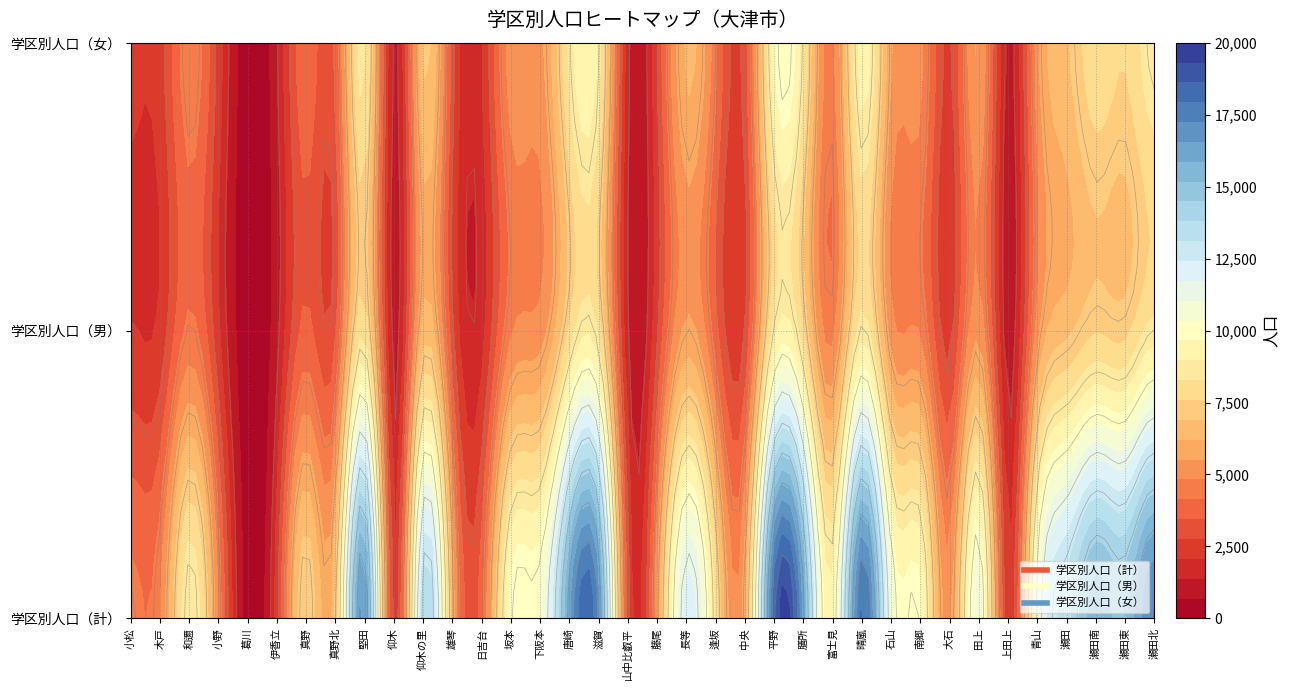

Where does the 学区別人口（女） series first go above 5066?

堅田